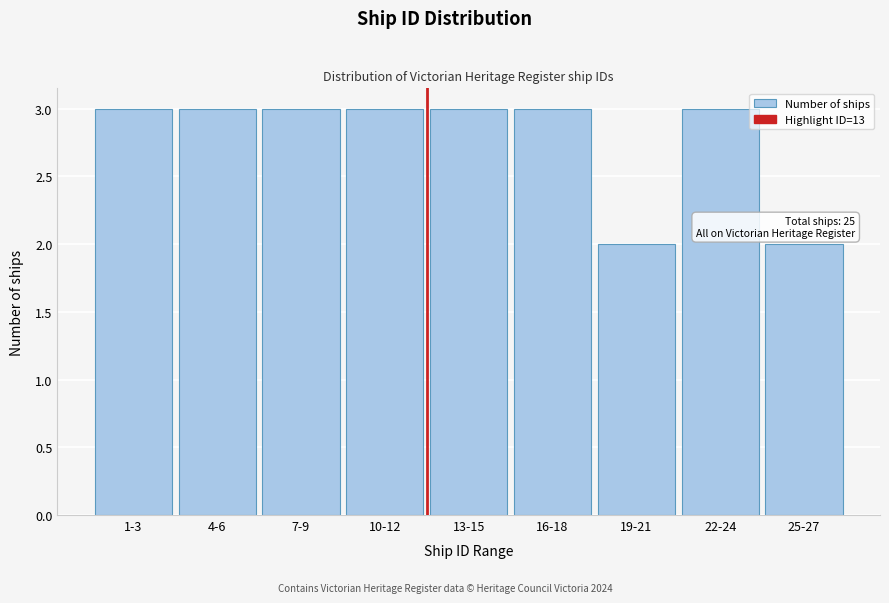

Reading left to right, extract all data points from this chart.

3	3	3	3	3	3	2	3	2